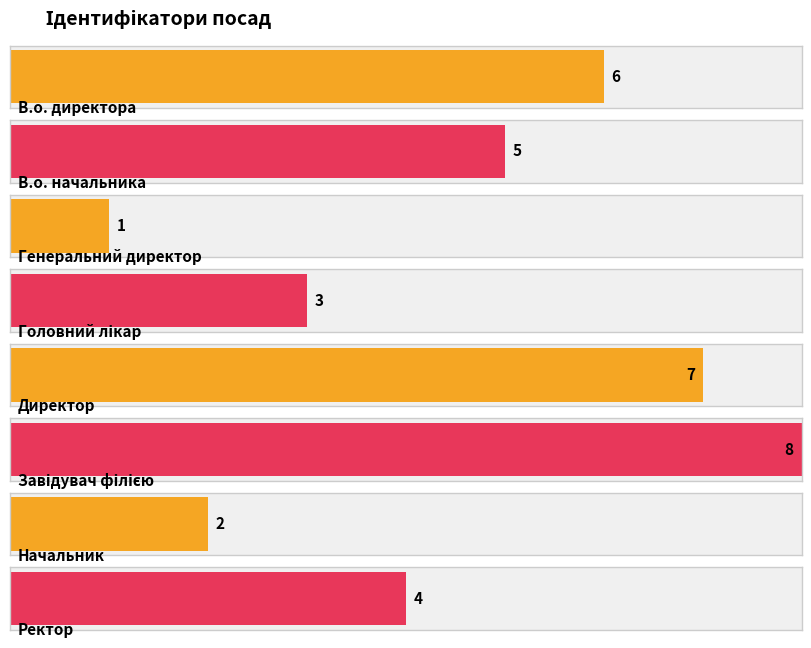

Reading left to right, what are all the values shown in this chart?

В.о. директора=6	В.о. начальника=5	Генеральний директор=1	Головний лікар=3	Директор=7	Завідувач філією=8	Начальник=2	Ректор=4